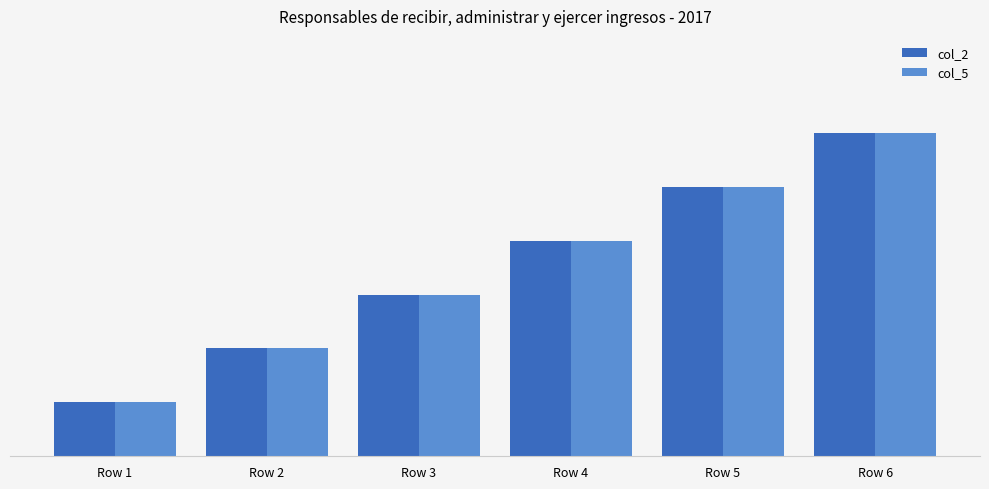

Reading left to right, what are all the values shown in this chart?

col_2: Row 1=1	Row 2=2	Row 3=3	Row 4=4	Row 5=5	Row 6=6
col_5: Row 1=1	Row 2=2	Row 3=3	Row 4=4	Row 5=5	Row 6=6